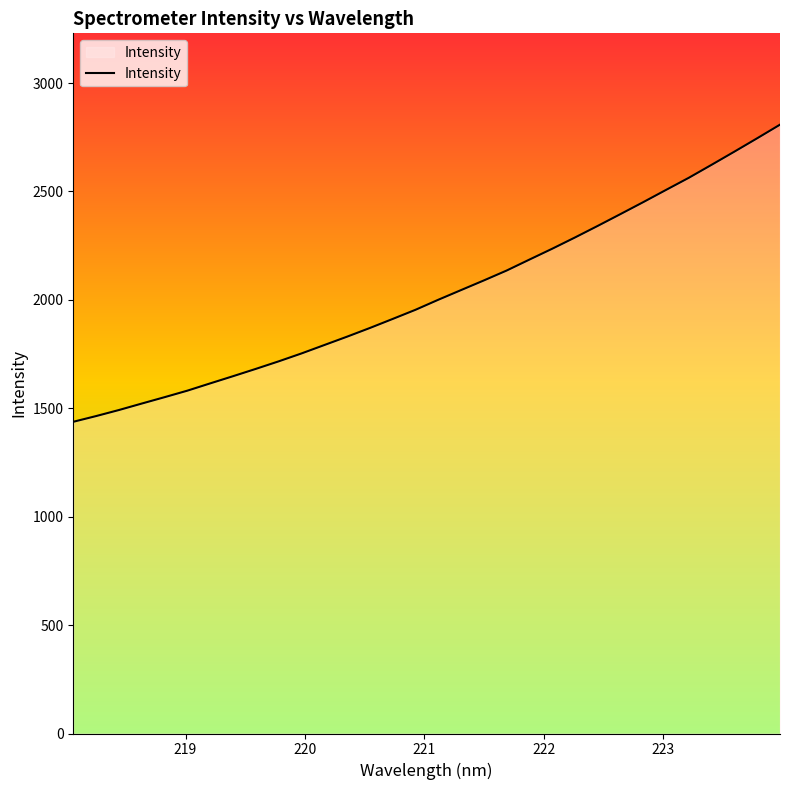

Reading left to right, extract all data points from this chart.

1437.6	1464.0	1491.9	1521.7	1551.1	1581.2	1614.7	1647.8	1681.6	1716.3	1752.7	1791.5	1830.2	1870.2	1911.9	1954.1	2000.4	2045.0	2089.5	2135.2	2185.7	2235.8	2287.8	2341.2	2395.8	2450.9	2507.3	2563.2	2623.1	2683.7	2745.3	2808.0